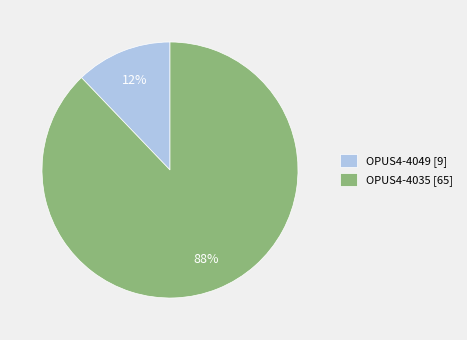

To the nearest percent, what is the average slice percentage?

50%